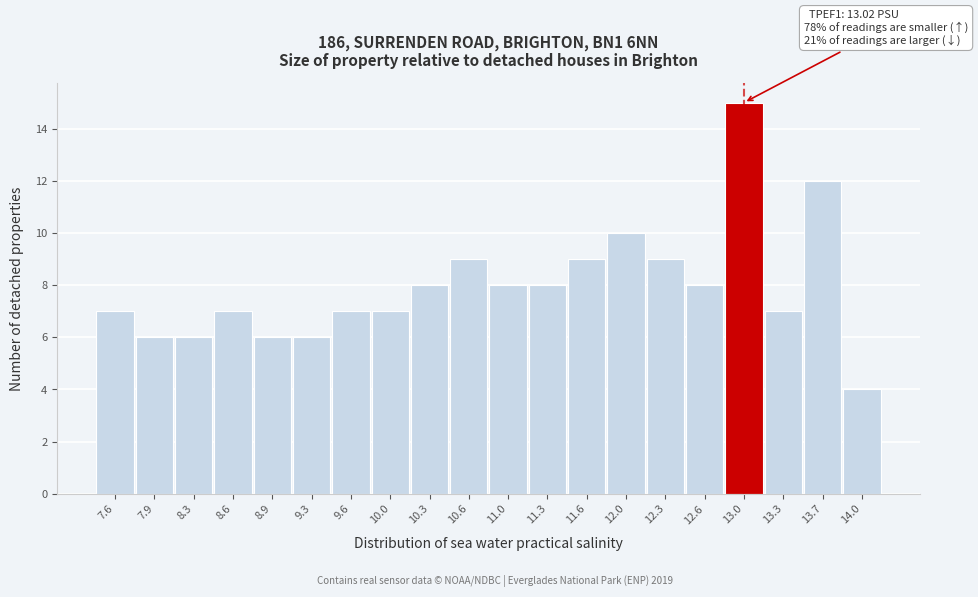

Reading left to right, list all the values displayed in this chart.

7.6=7	7.9=6	8.3=6	8.6=7	8.9=6	9.3=6	9.6=7	10.0=7	10.3=8	10.6=9	11.0=8	11.3=8	11.6=9	12.0=10	12.3=9	12.6=8	13.0=15	13.3=7	13.7=12	14.0=4